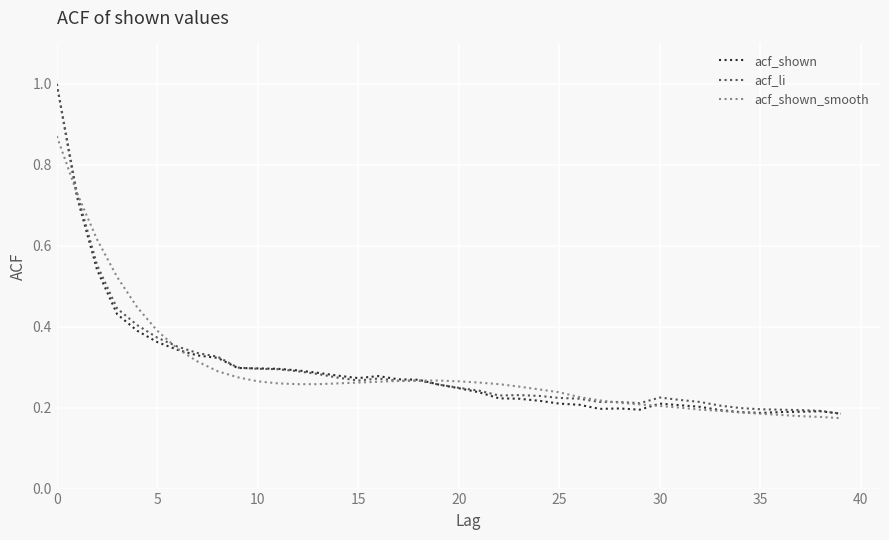

What is the greatest value displayed?

1.0